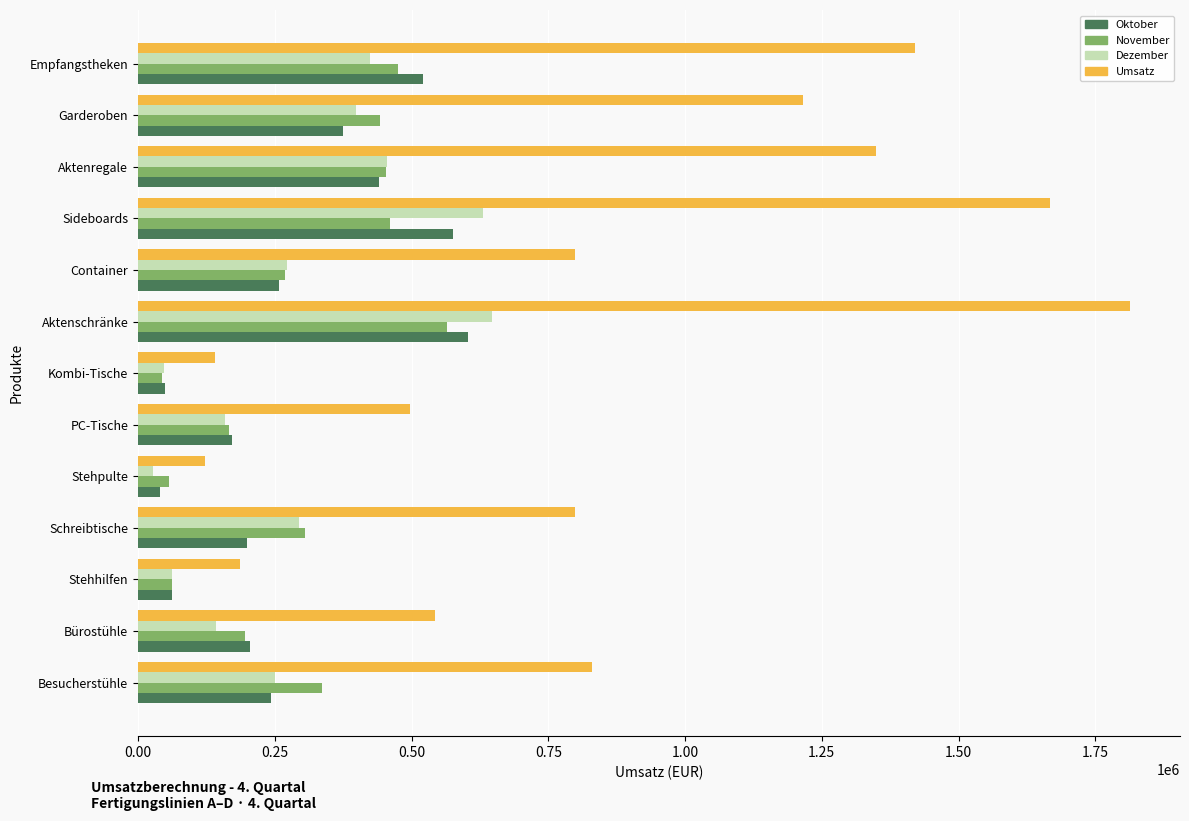

What is the approximate value of Dezember at Empfangstheken?

424000